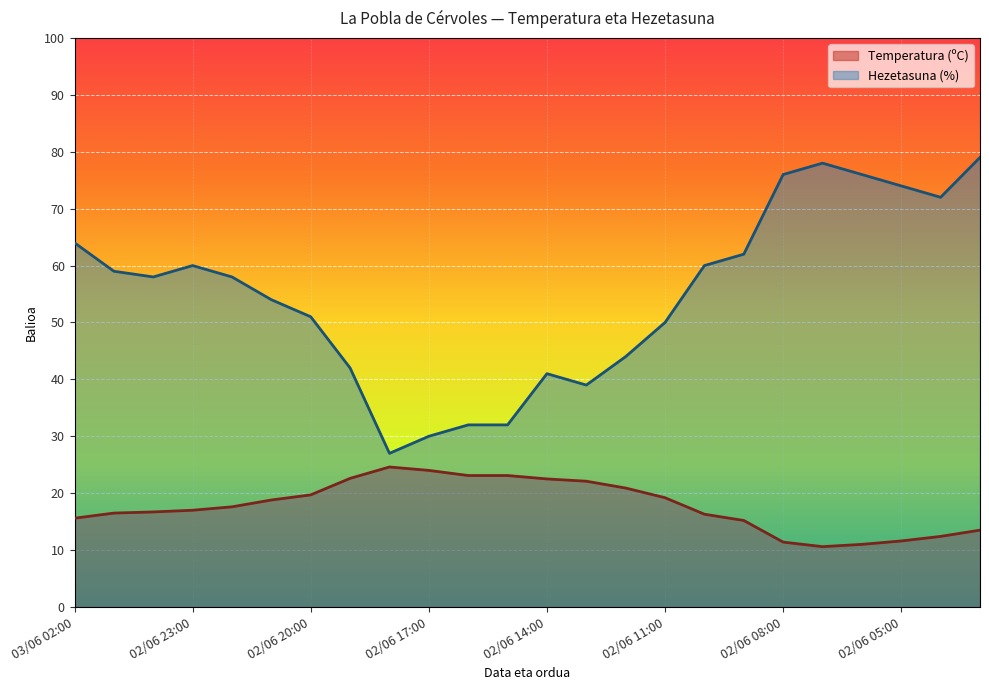

True or false: Hezetasuna (%) and Temperatura (ºC) intersect in this chart.

False